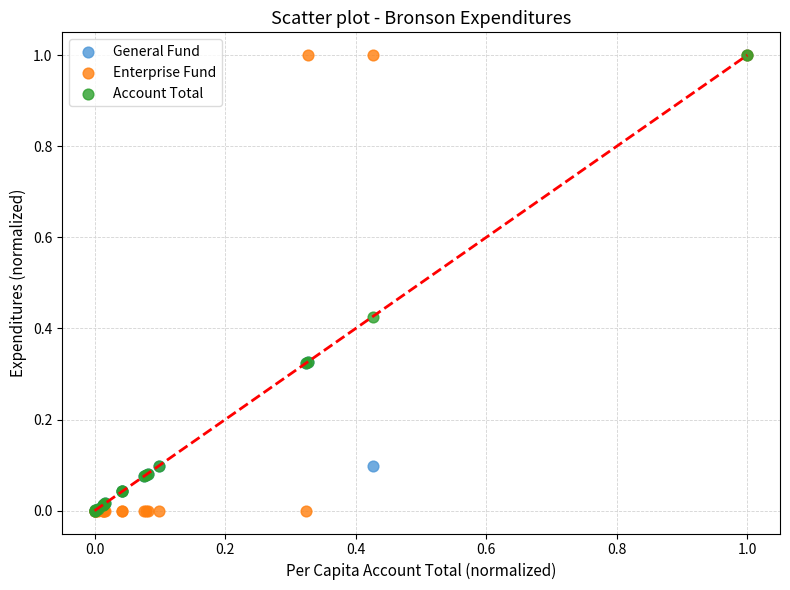

What are all the series names shown in the legend?

General Fund, Enterprise Fund, Account Total